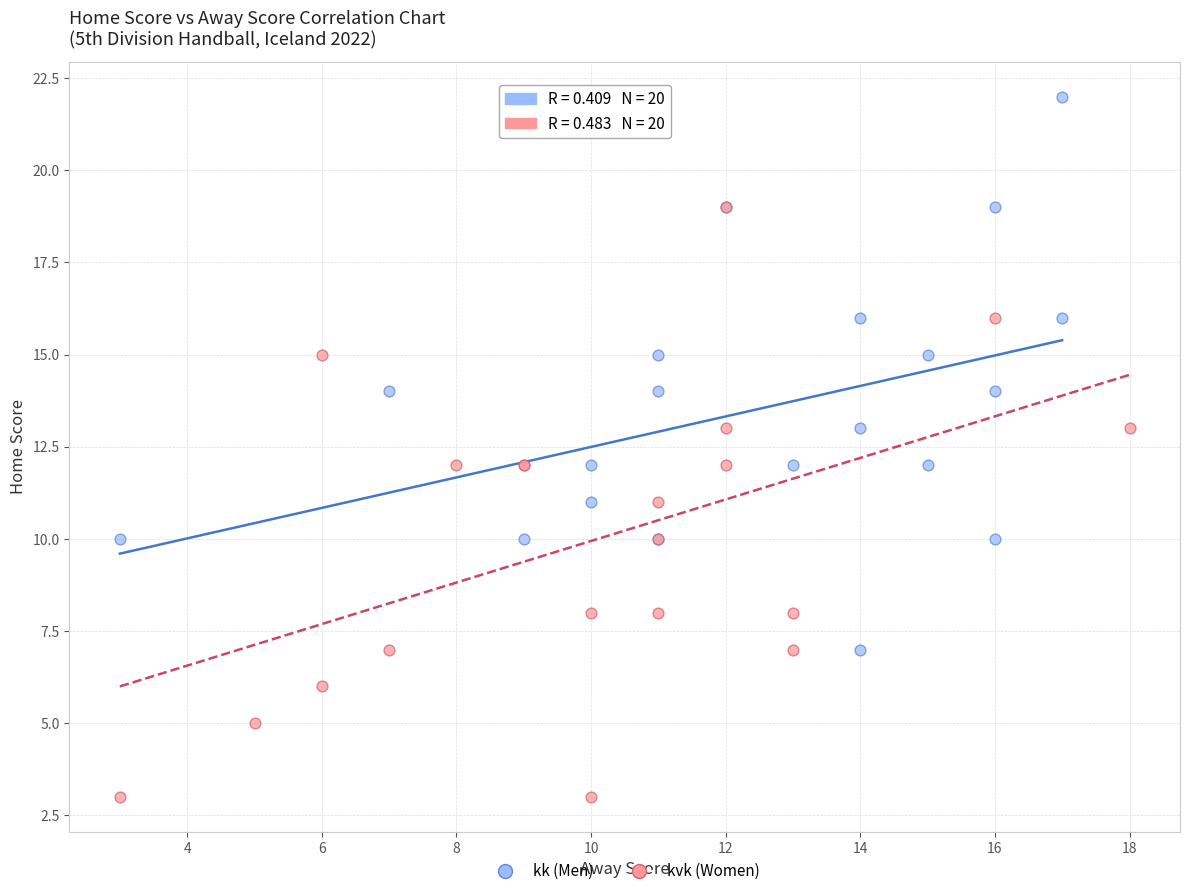

What are all the series names shown in the legend?

kk (Men), kvk (Women)